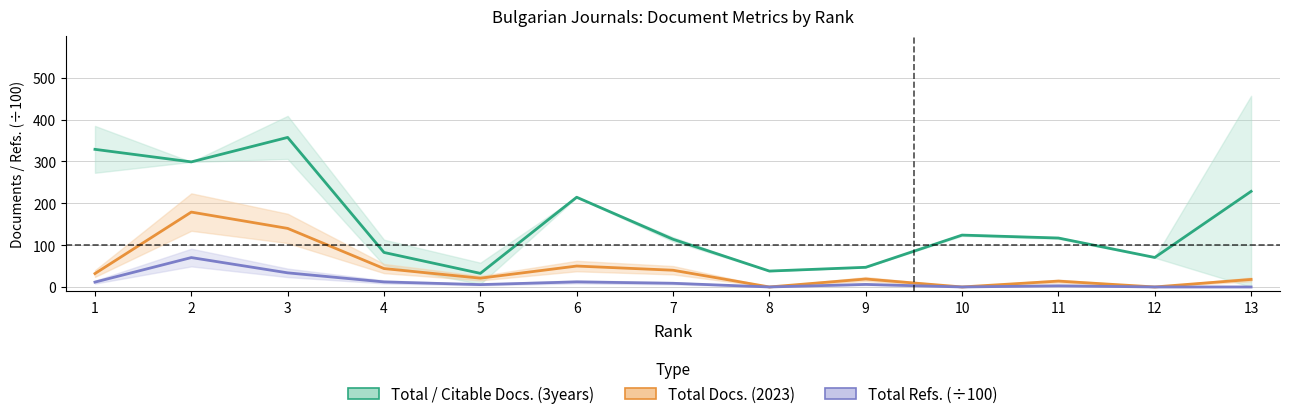

True or false: Total Refs. (÷100) and Total / Citable Docs. (3years) cross at least once.

False